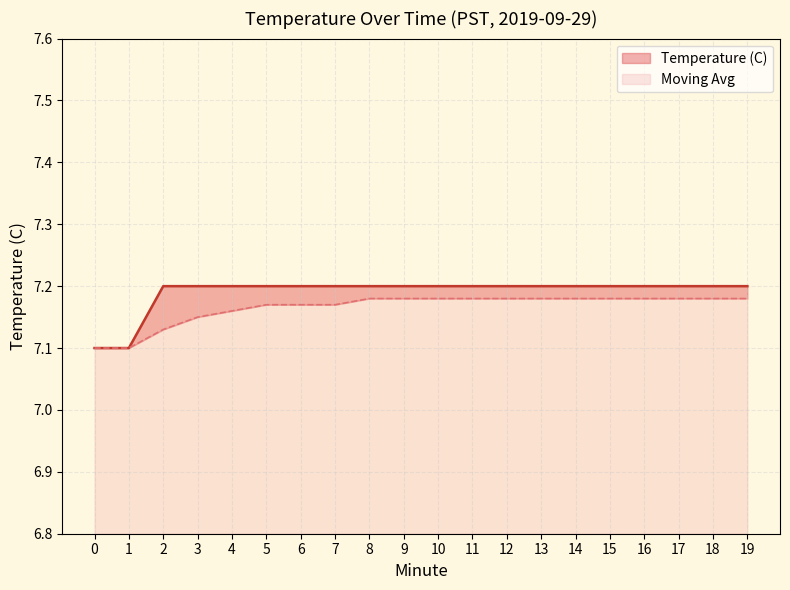

What is the total value across all series at 7?

14.4